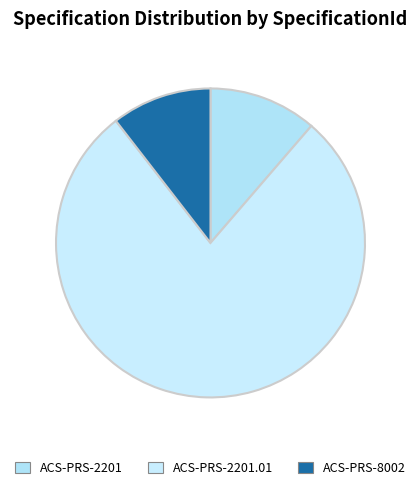

What is the ratio of the value at ACS-PRS-2201.01 to the value at ACS-PRS-2201?

6.9